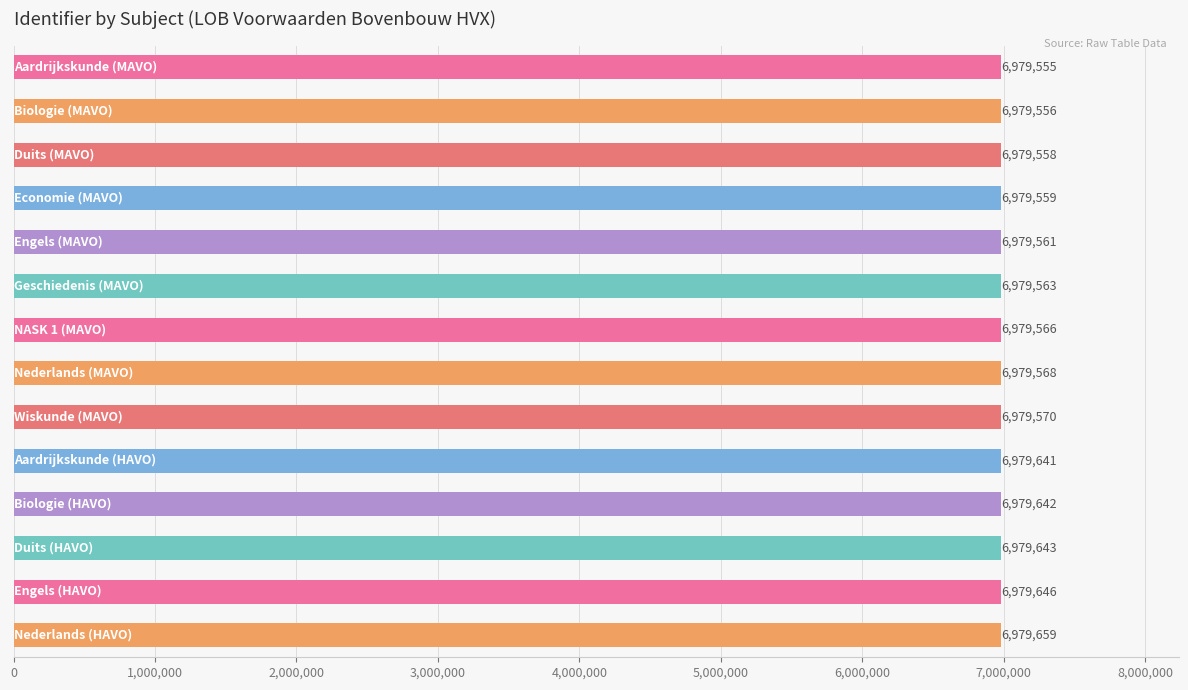

What is the difference between the maximum and second lowest values?

103